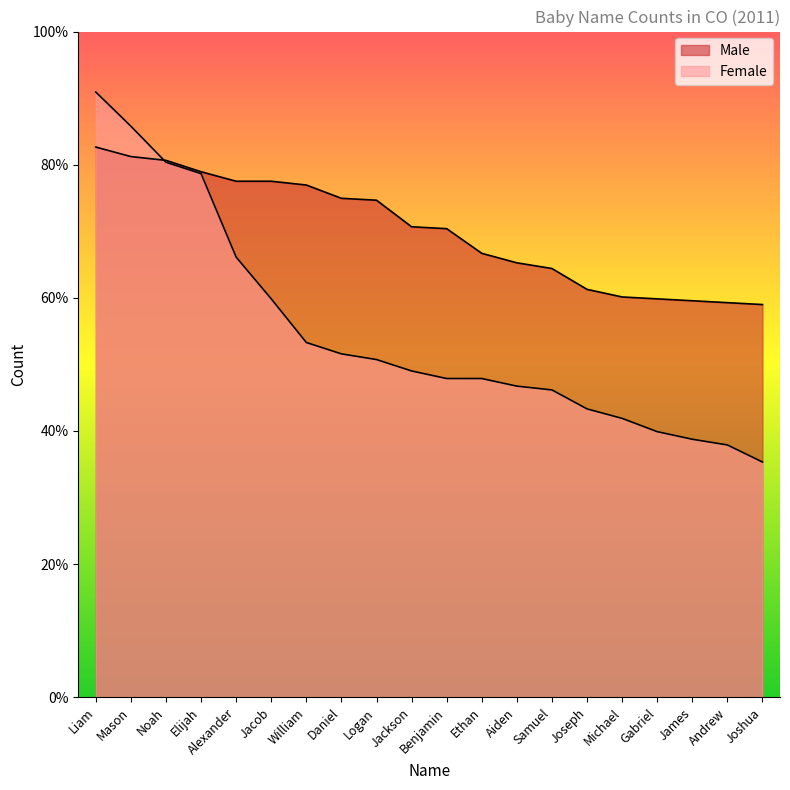

What is the label of the 7th point from the left?

William